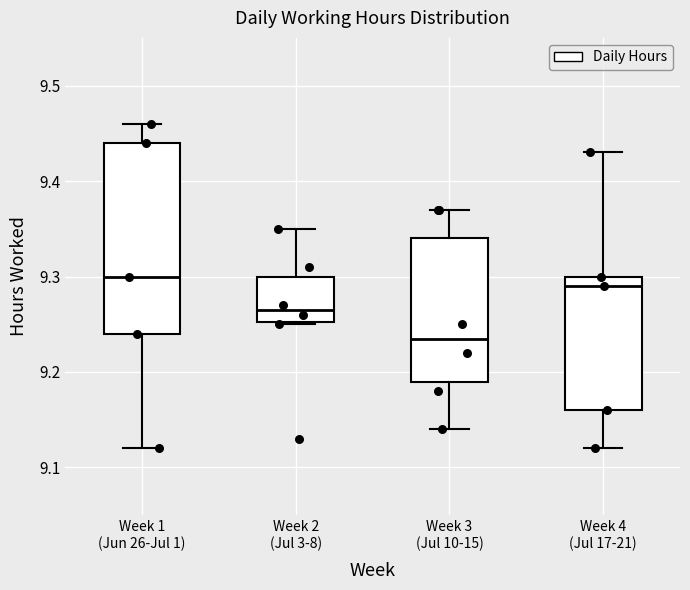

Reading left to right, transcribe this box plot: for each box, give where its median line is, the range the box spans, and where its two whiskers end, as read against the y-axis. The values are not printed on the chart, so give them approximately, as read against the axis.

Week 1 (Jun 26-Jul 1): median 9.30, box 9.24 to 9.44, whiskers 9.12 to 9.46
Week 2 (Jul 3-8): median 9.27, box 9.25 to 9.30, whiskers 9.25 to 9.35
Week 3 (Jul 10-15): median 9.24, box 9.19 to 9.34, whiskers 9.14 to 9.37
Week 4 (Jul 17-21): median 9.29, box 9.16 to 9.30, whiskers 9.12 to 9.43